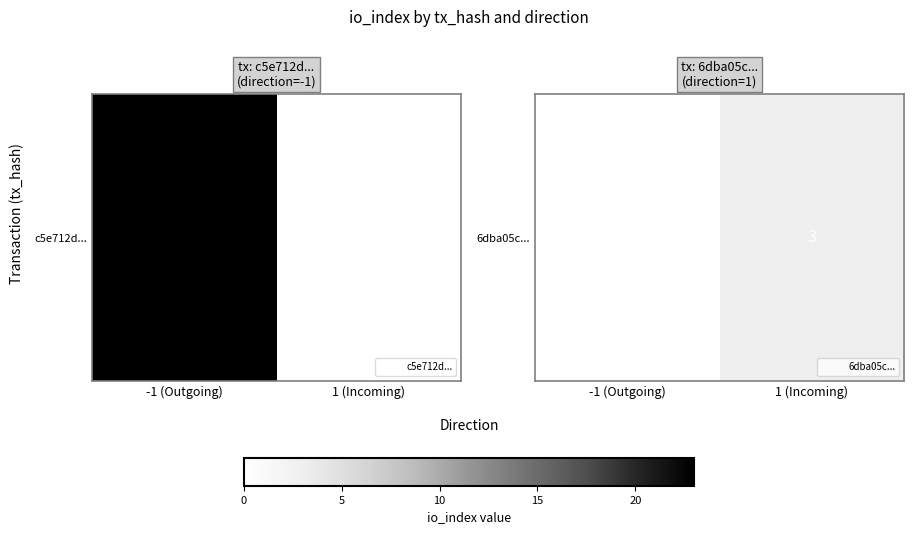

What is the greatest value displayed?

3